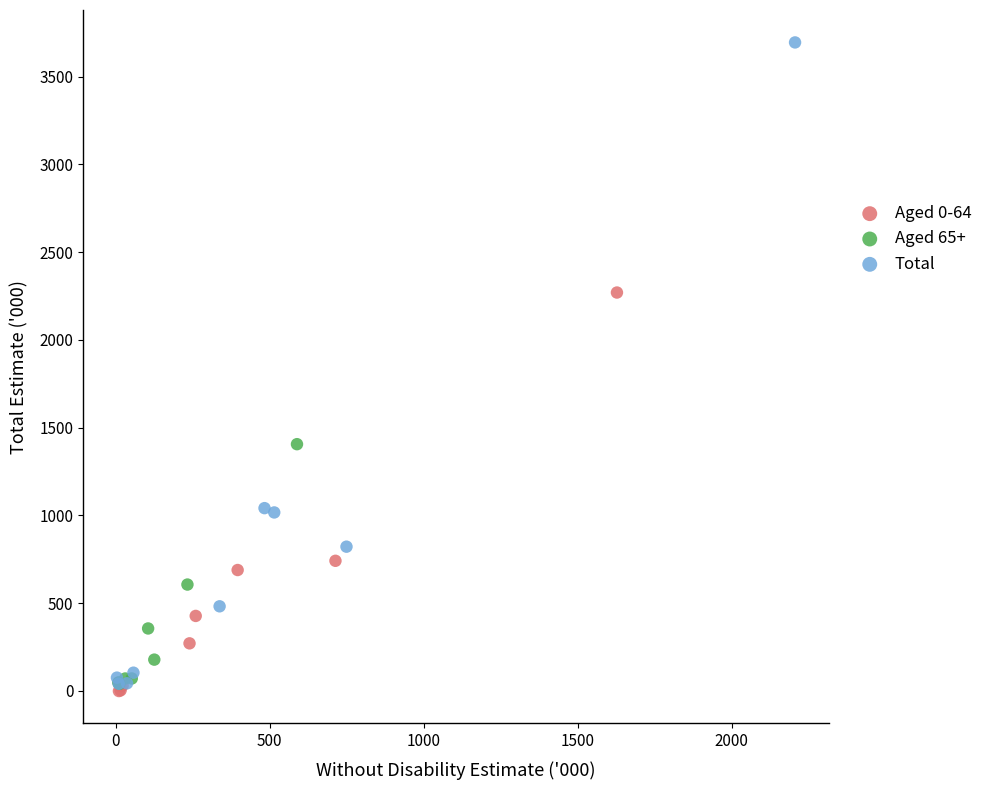

Which series contains the lowest Y value?

Aged 0-64